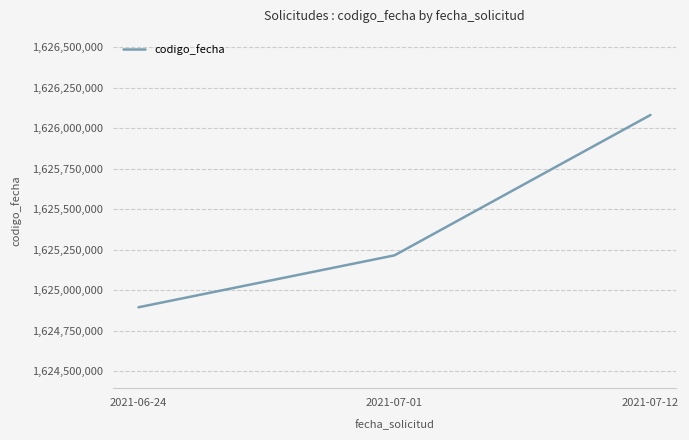

Which label corresponds to the smallest value in the chart?

2021-06-24